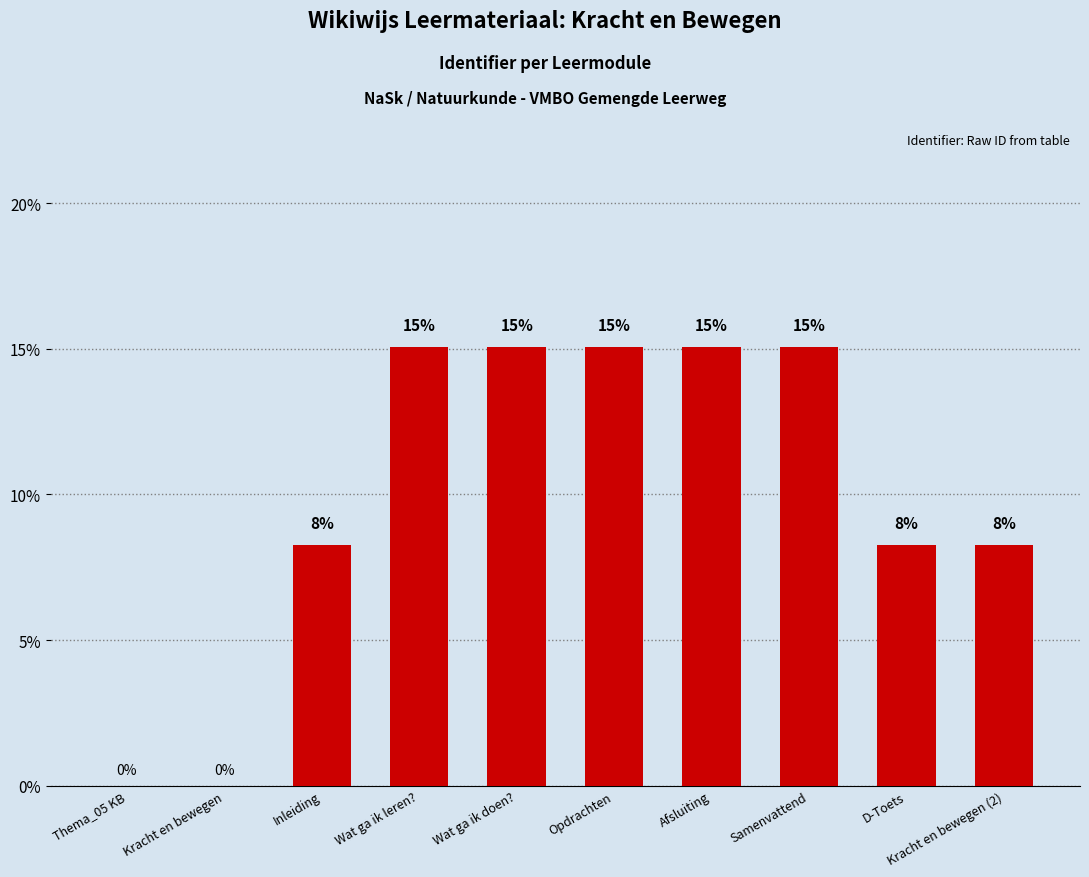

What is the sum of all values?

100.0